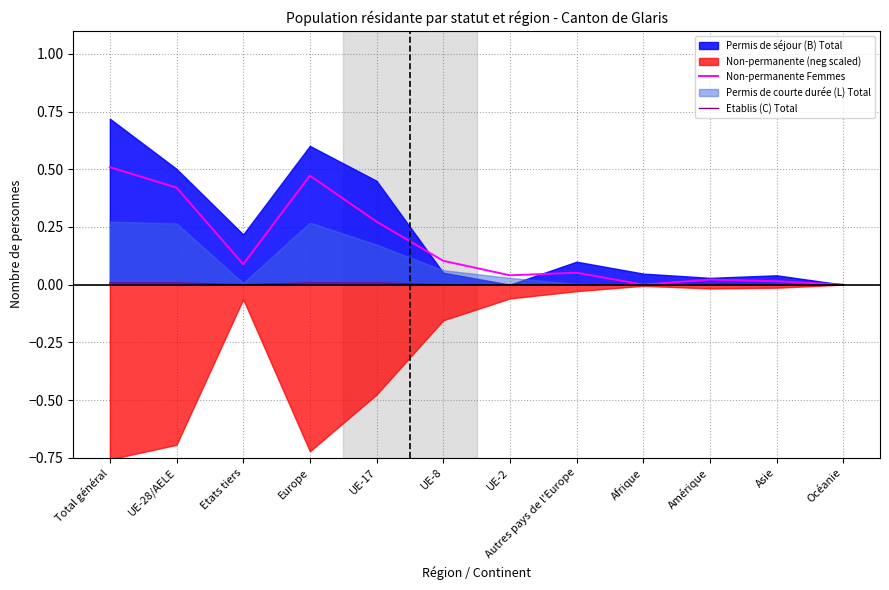

Is the value of Etablis (C) Total at Autres pays de l'Europe greater than the value of Non-permanente Femmes at UE-28/AELE?

No